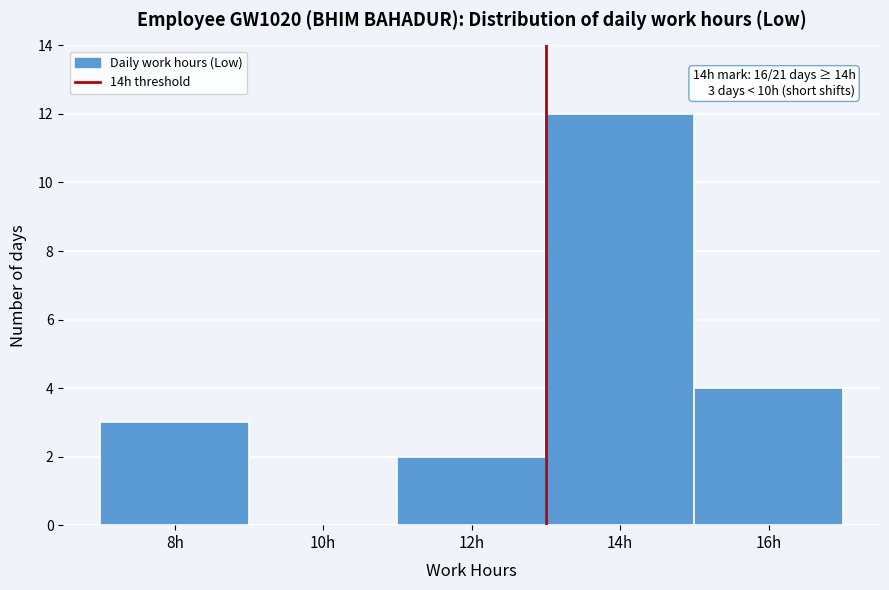

Reading right to left, transcribe all the data shown in this chart.

16h=4	14h=12	12h=2	10h=0	8h=3